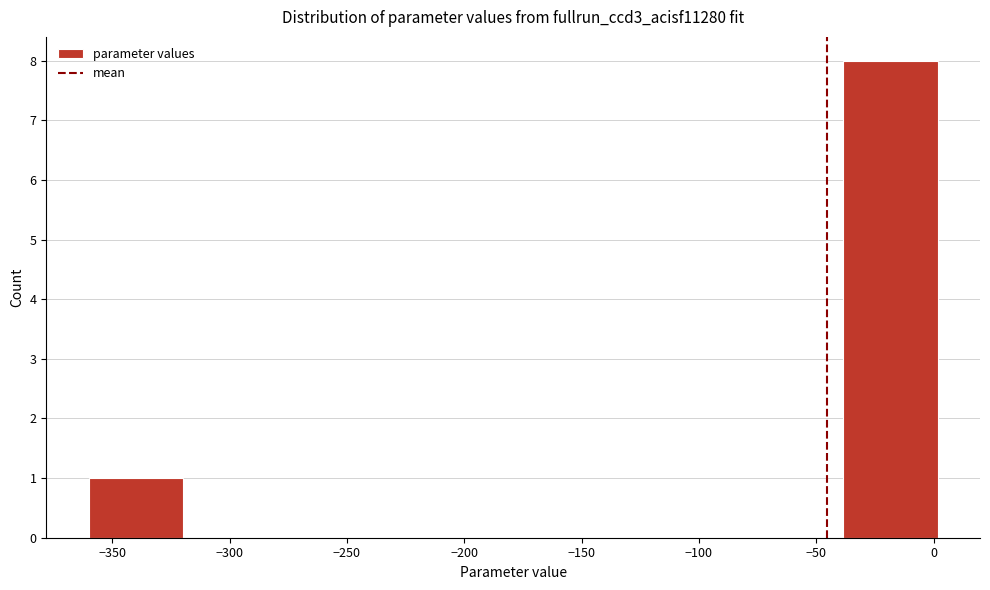

What is the height of the bar covering -40 to 0 on the x-axis? Neither the bar edges nor the heights are printed on the chart, so give them approximately, as read against the axes.

8